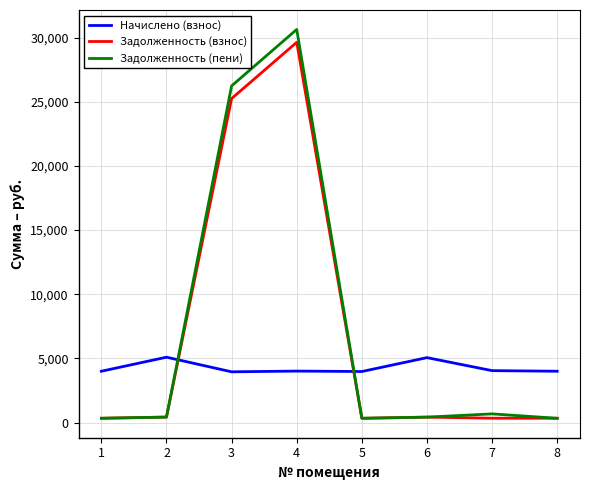

What is the difference between the highest and lowest values at 4?

26619.6